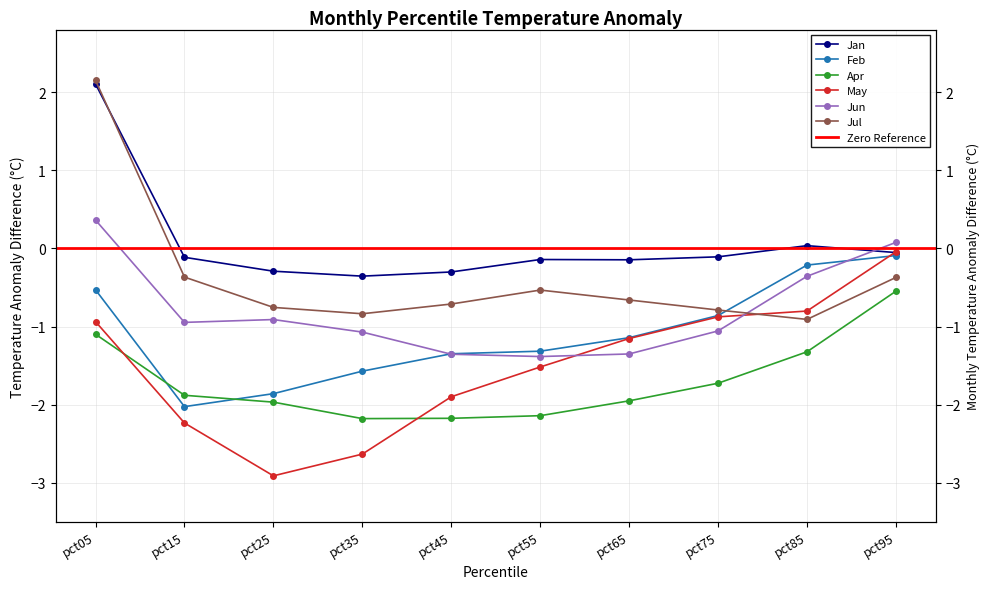

At which label does Jun reach its peak?

pct05